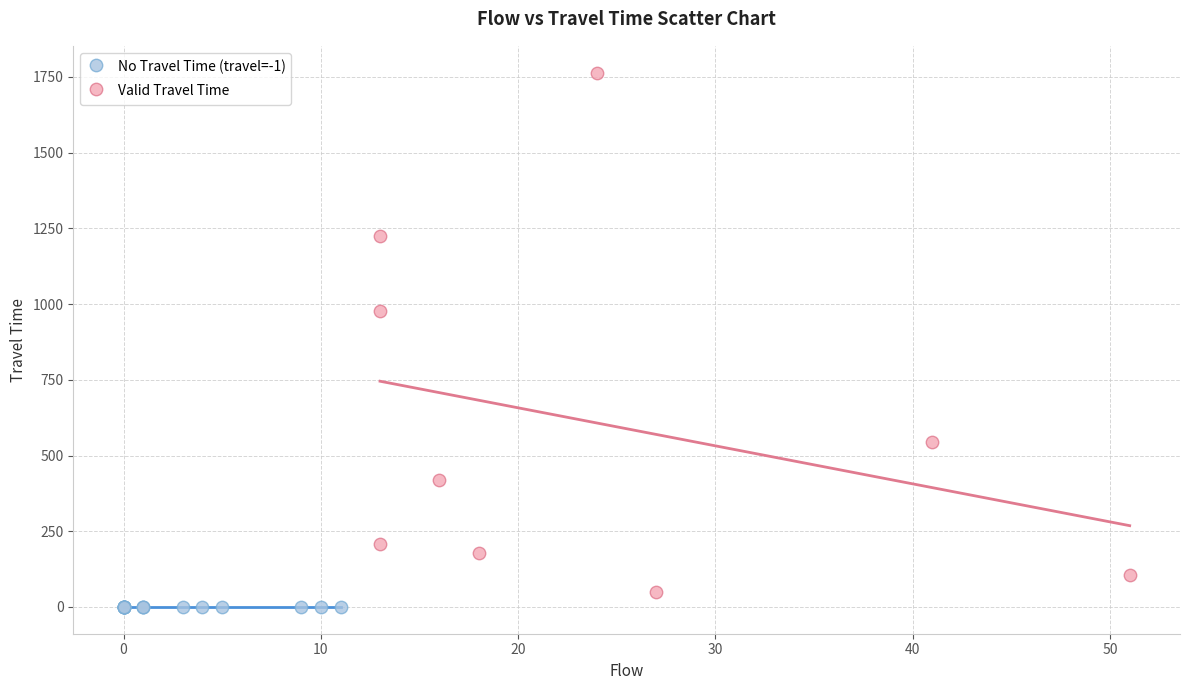

What are all the series names shown in the legend?

No Travel Time (travel=-1), Valid Travel Time